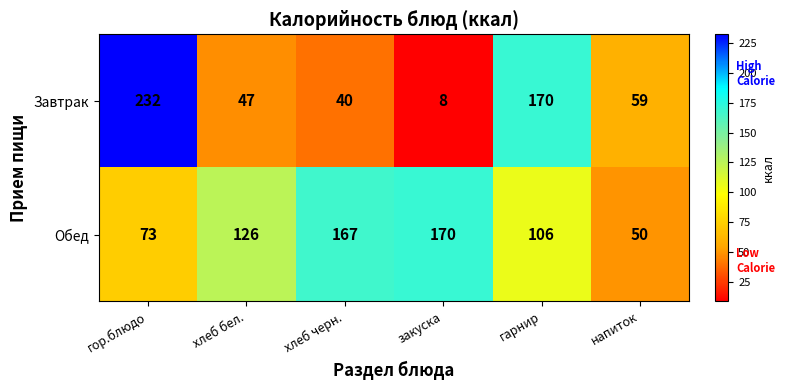

Is it true that Обед equals 170 at закуска?

True